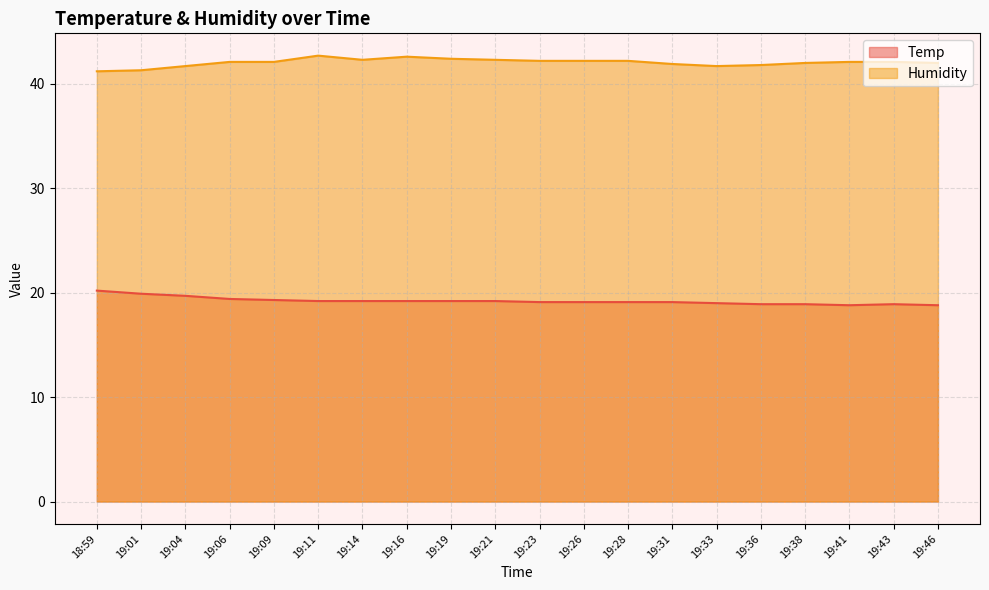

True or false: Humidity and Temp intersect in this chart.

False